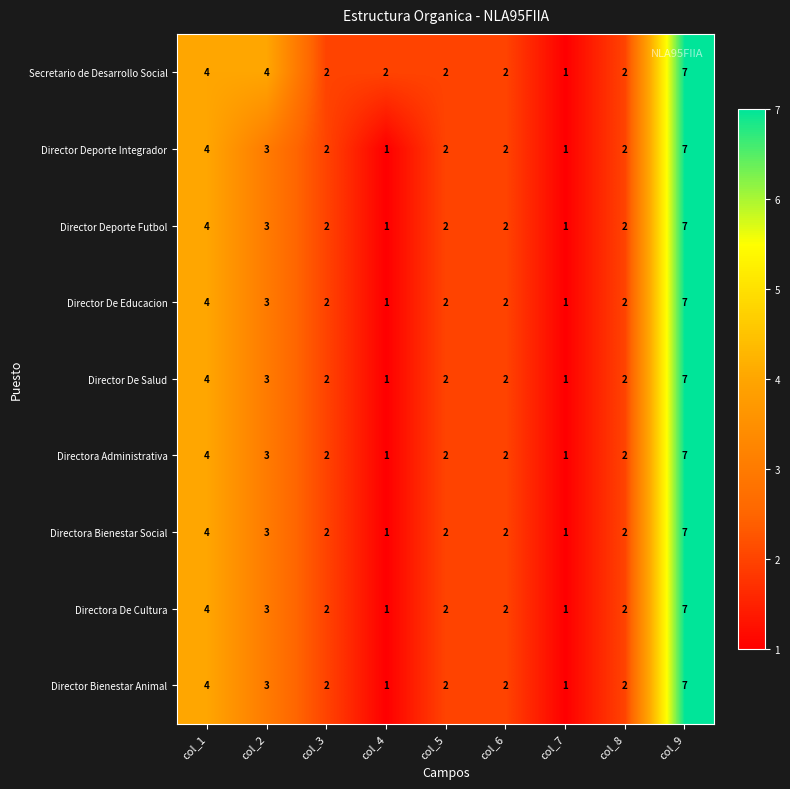

Which label corresponds to the largest value in the chart?

col_9